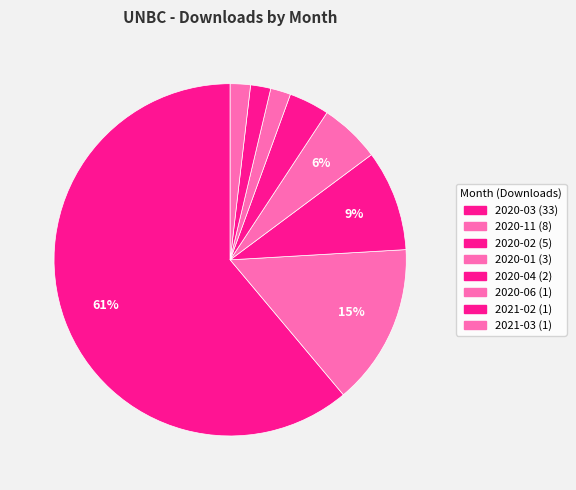

True or false: 2020-02 accounts for 20% of the total.

False